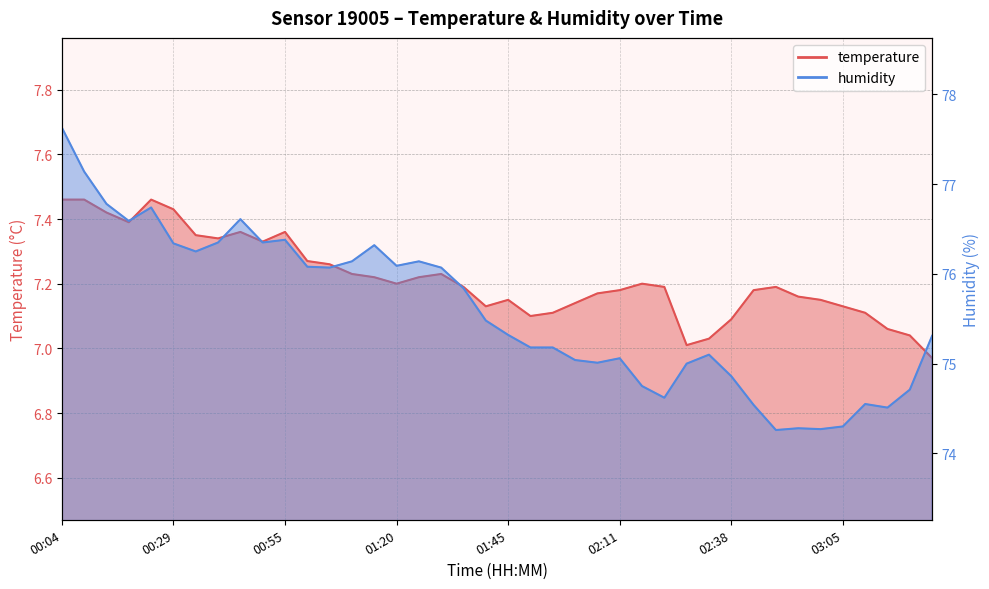

At which category does the chart reach its peak across all series?

00:04